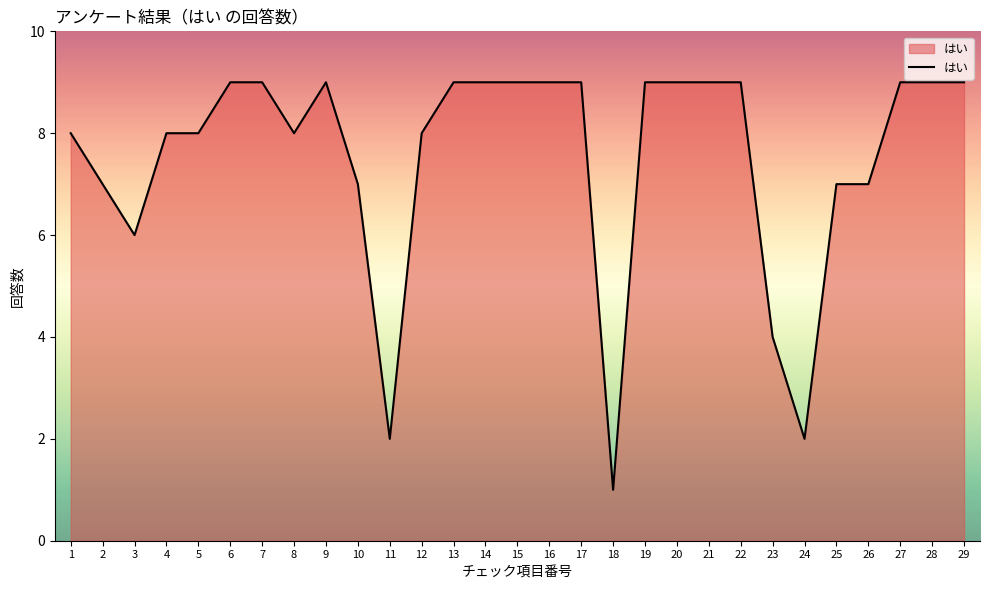

What is the maximum value shown in the chart?

9